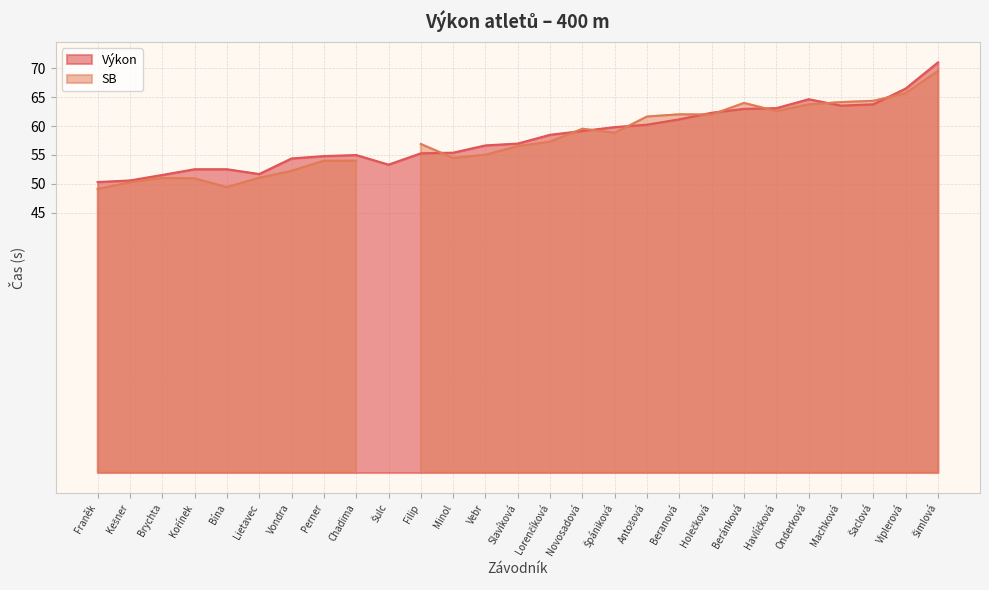

Reading right to left, what are all the values shown in this chart?

71.0	66.5	63.8	63.5	64.7	63.1	63.0	62.3	61.2	60.2	59.8	59.2	58.5	57.0	56.7	55.4	55.3	53.3	55.0	54.8	54.4	51.7	52.5	52.5	51.5	50.6	50.3